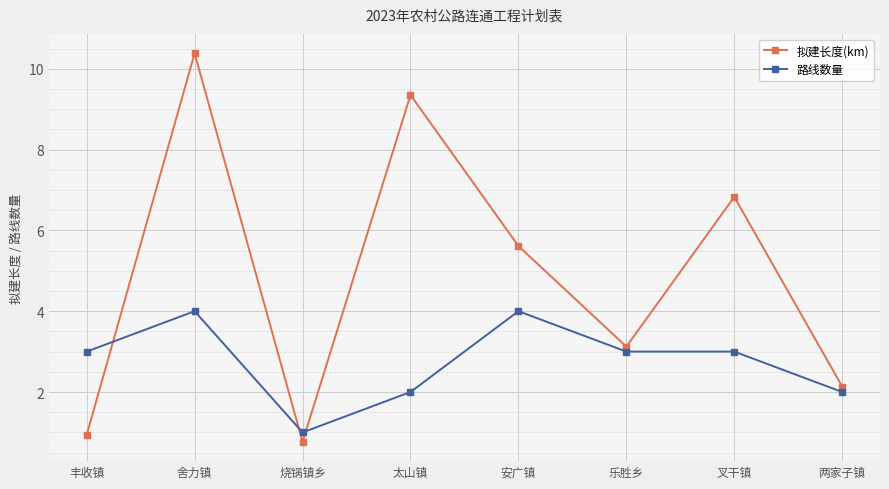

Where is the first local minimum for 拟建长度(km)?

烧锅镇乡